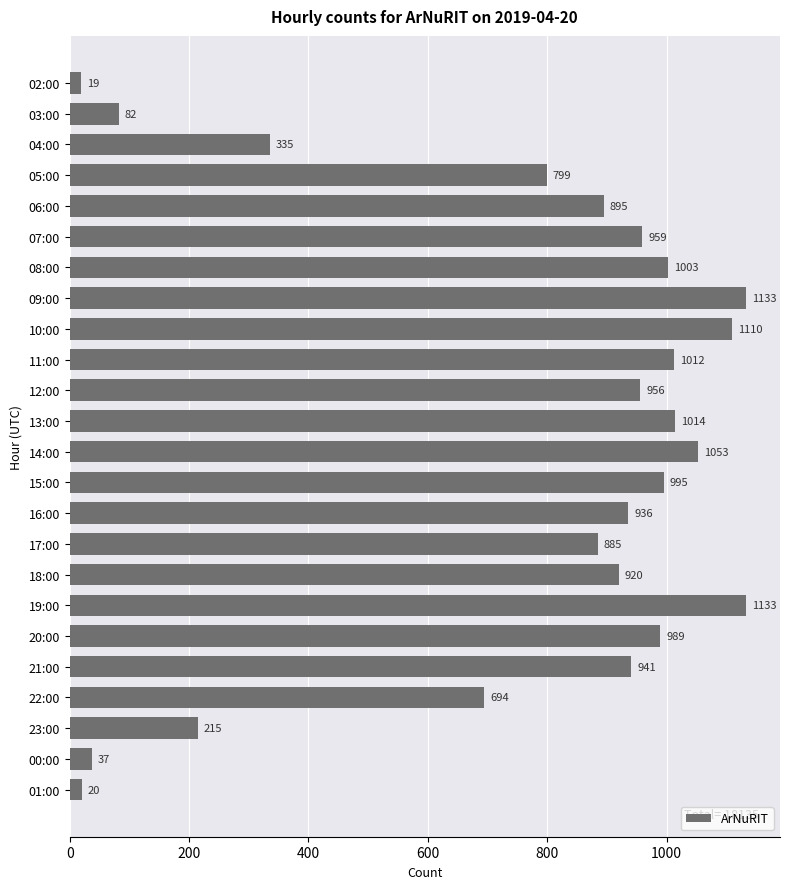

The value at 04:00 is 335. True or false?

True